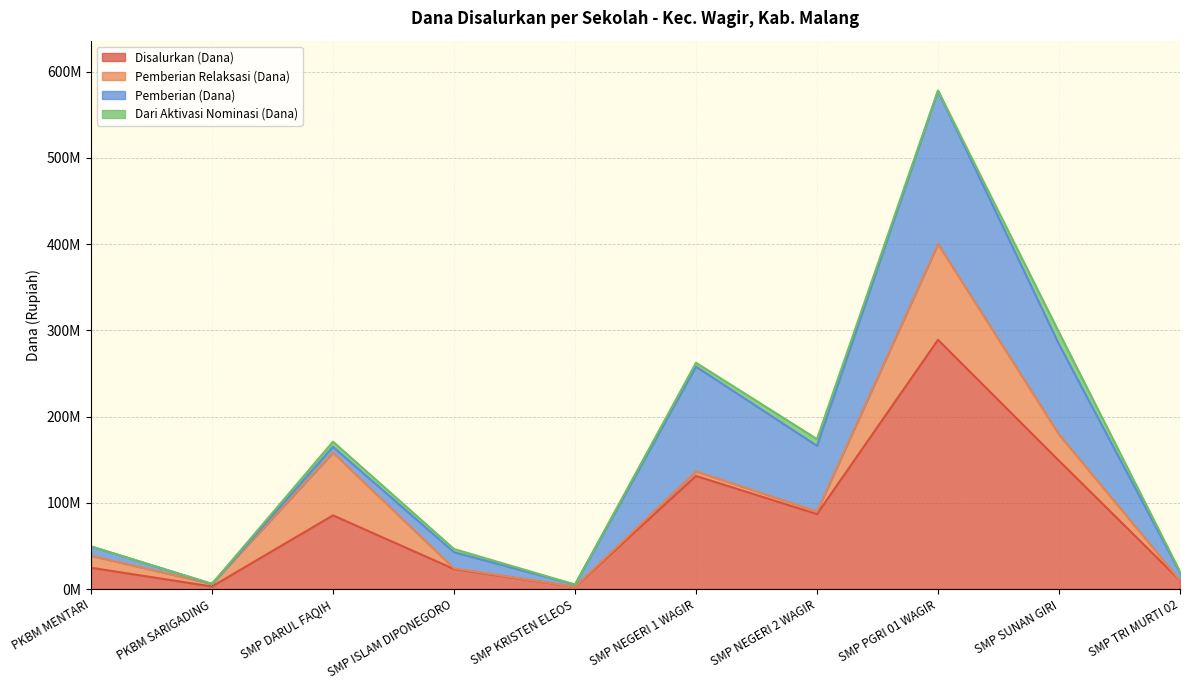

Rank the series by their average value, from lowest to highest.

Dari Aktivasi Nominasi (Dana), Pemberian Relaksasi (Dana), Pemberian (Dana), Disalurkan (Dana)